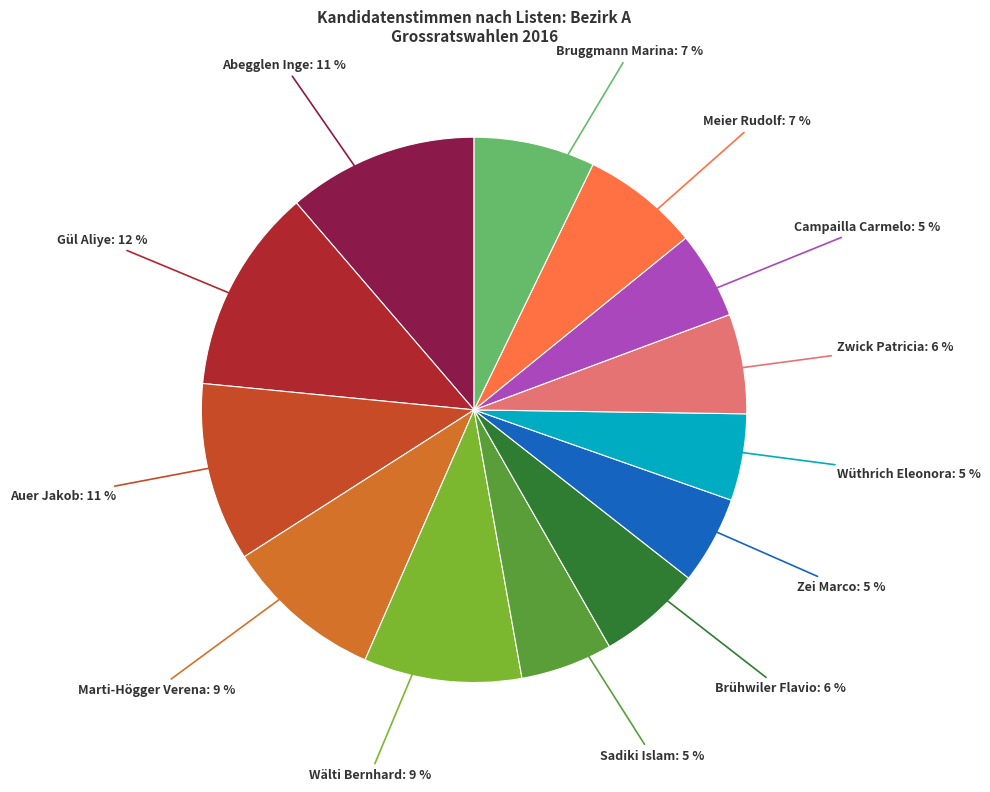

Do Gül Aliye: 12 % and Abegglen Inge: 11 % together represent more than half of the pie?

No